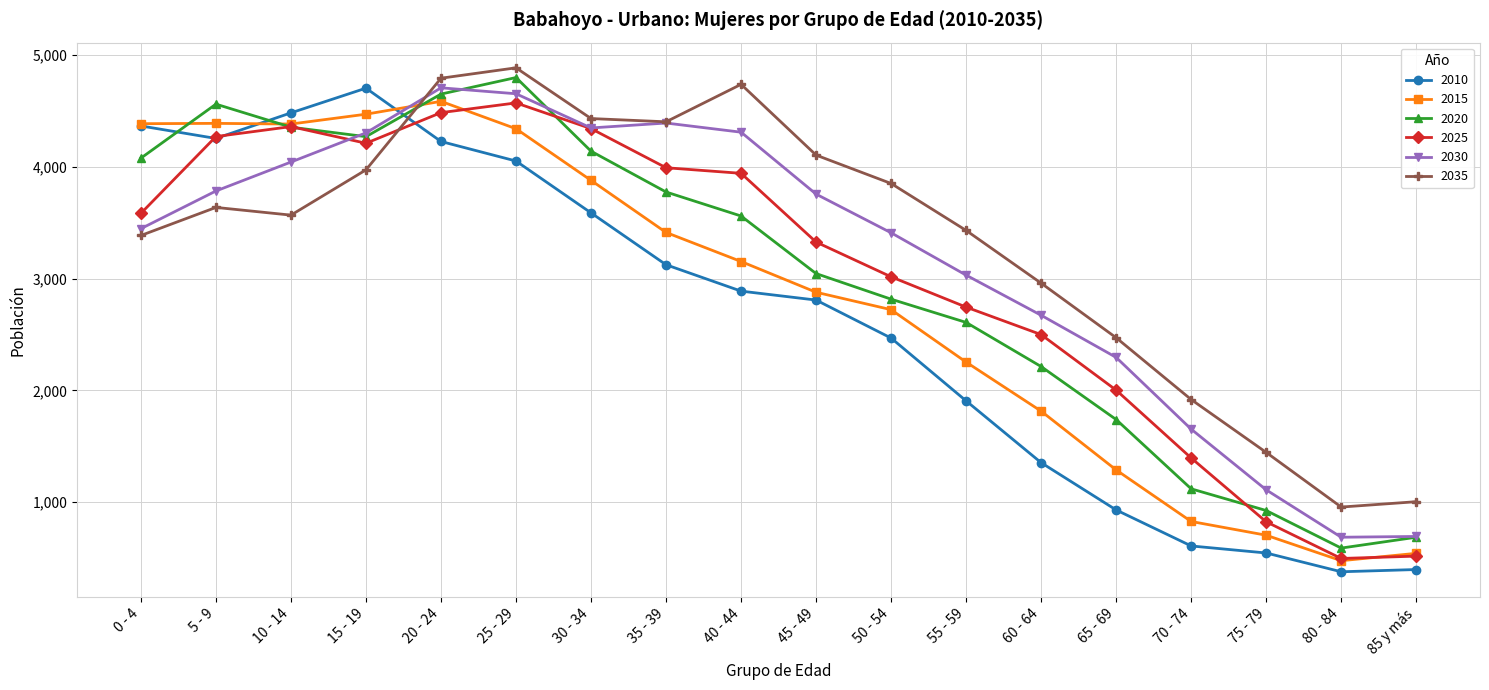

What is the difference between the maximum and minimum values in the 2010 series?

4327